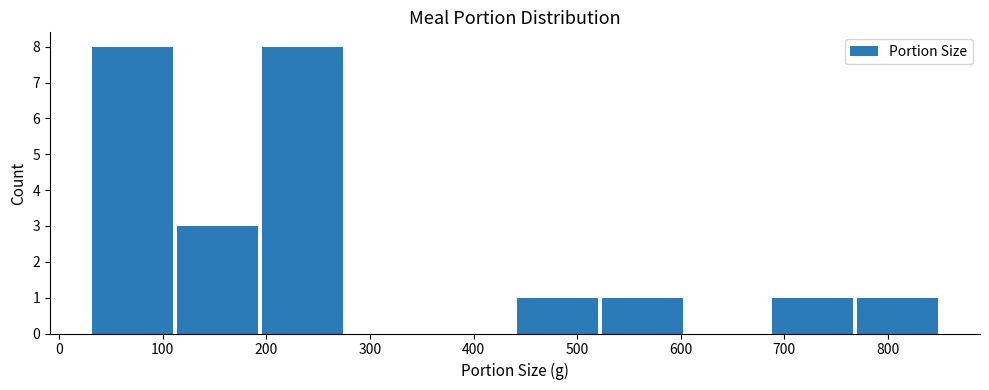

How tall is the bar that spans 194 to 276 on the x-axis? Neither the bar edges nor the heights are printed on the chart, so give them approximately, as read against the axes.

8